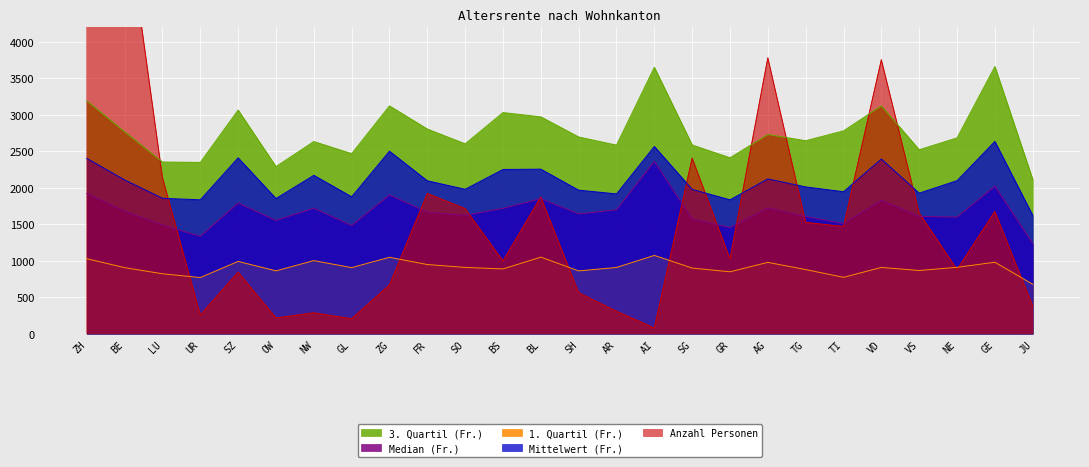

What is the total value across all series at BE?

13365.1